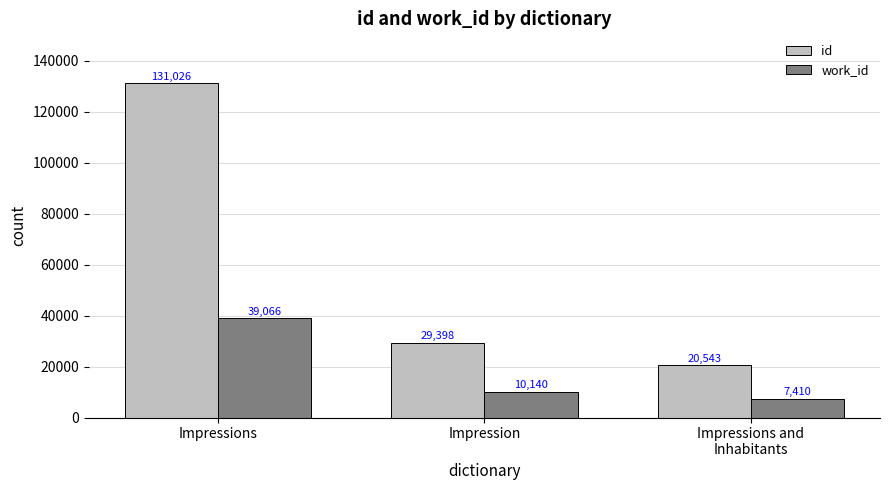

What is the maximum value for work_id?

39066